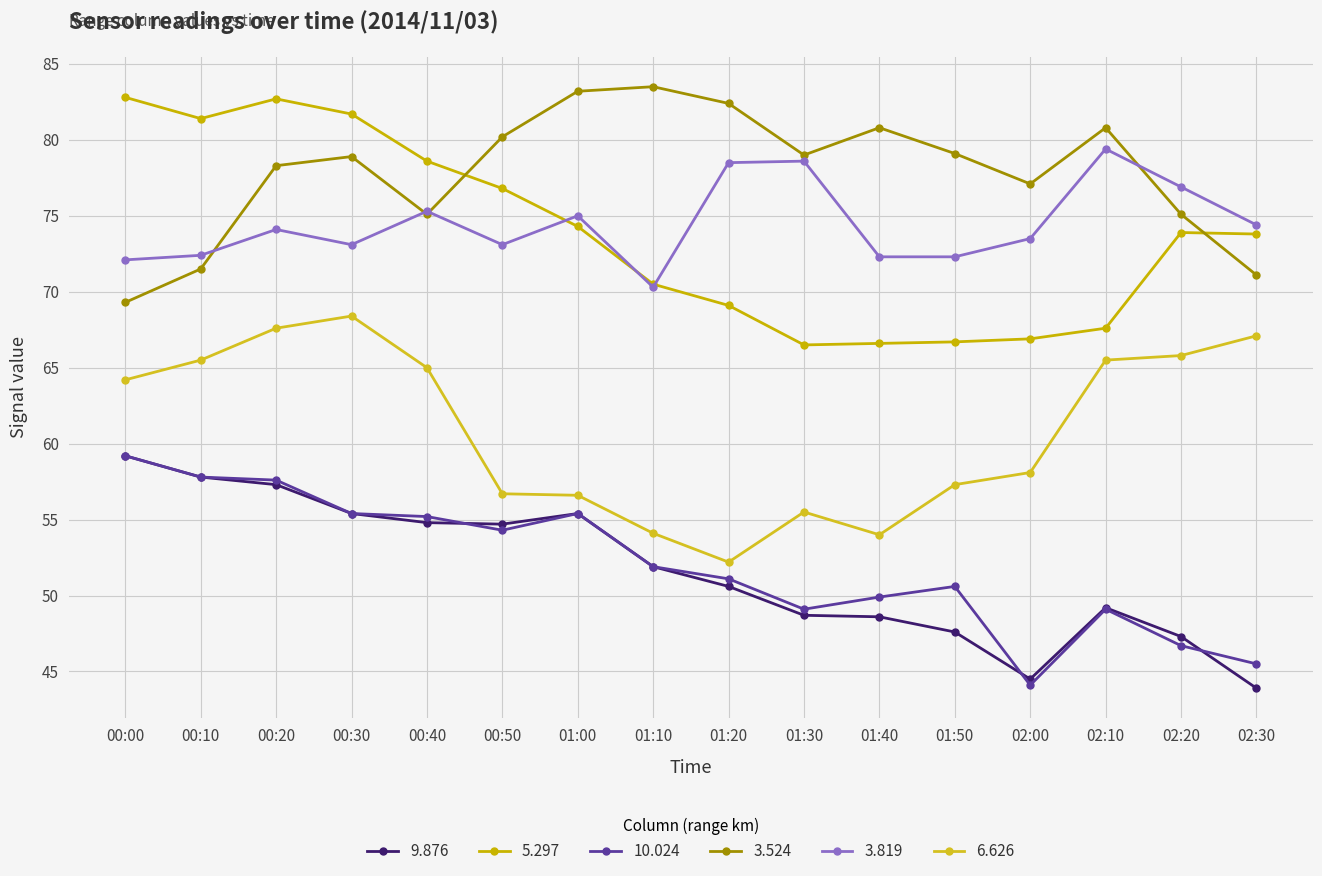

Is the value of 10.024 at 00:50 greater than the value of 9.876 at 00:00?

No